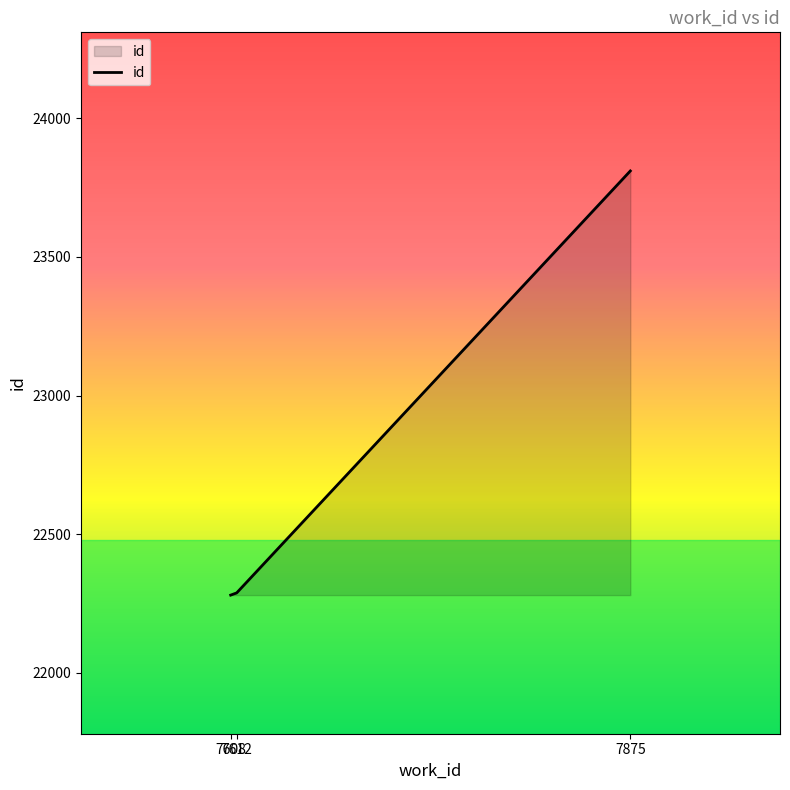

What is the smallest value displayed?

22280